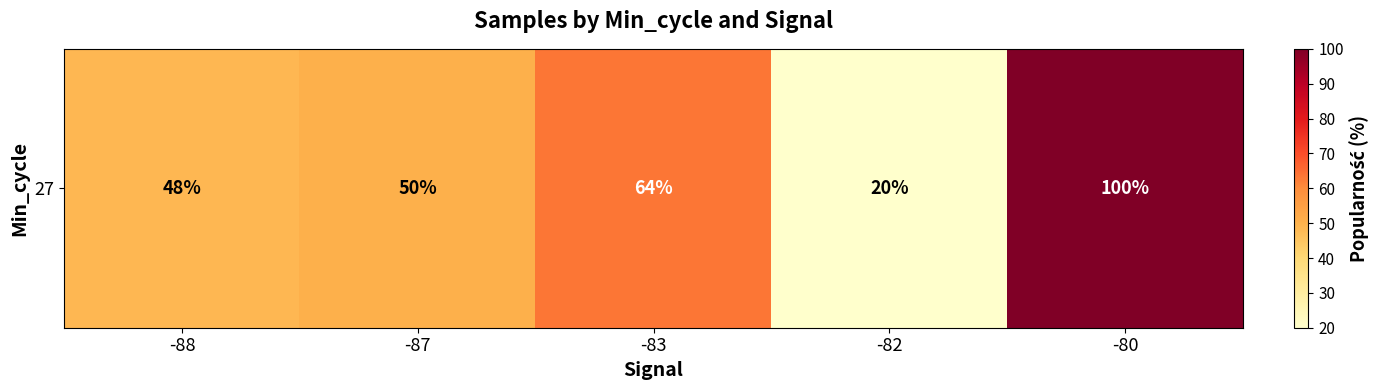

How many data points does each series have?

5